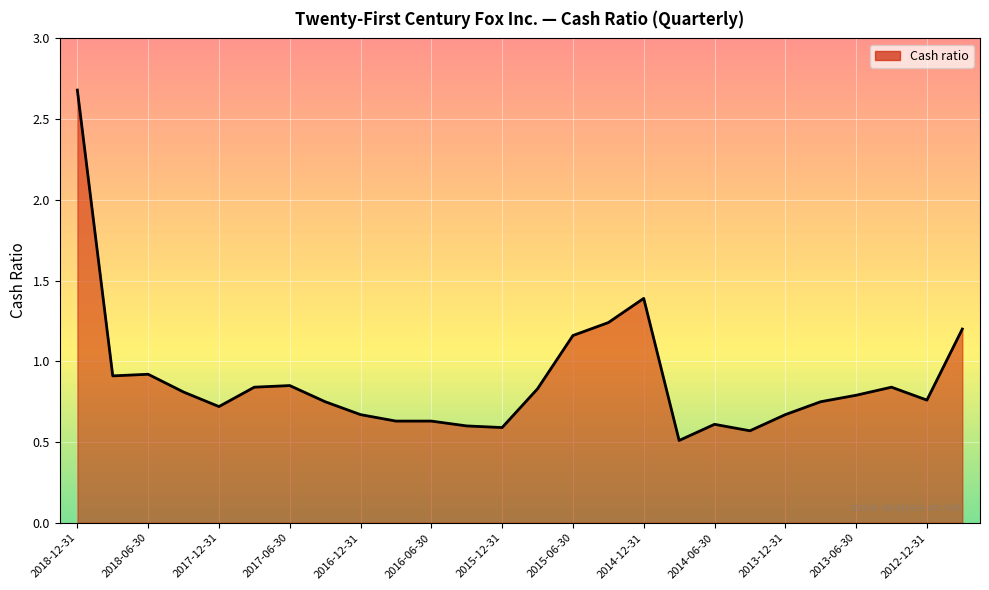

What is the maximum value shown in the chart?

2.7